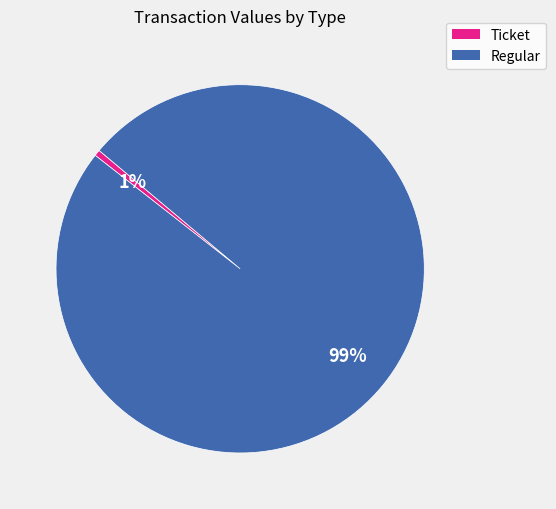

Between Ticket and Regular, which is larger?

Regular